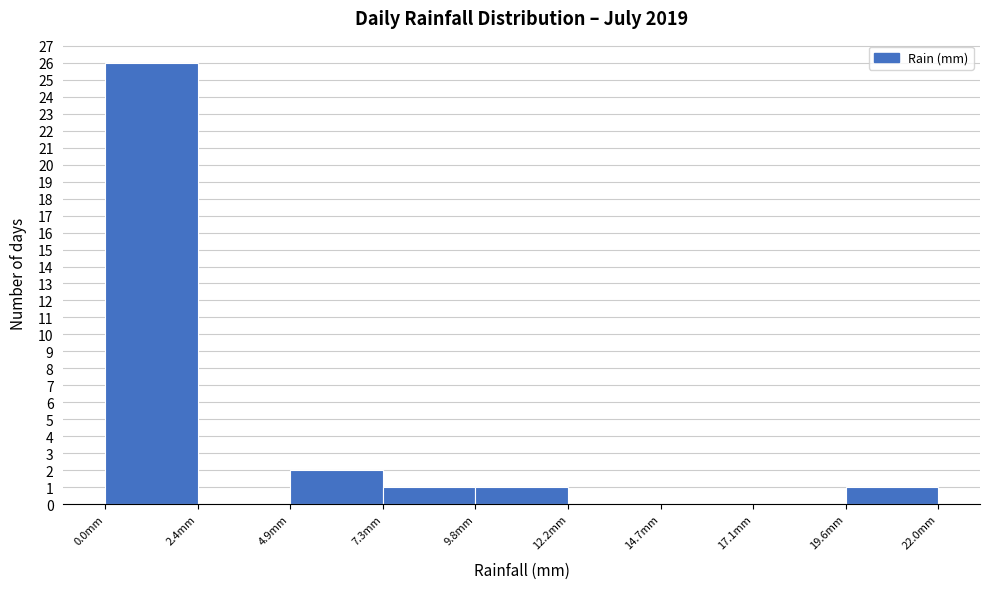

Reading left to right, list every bar in this chart as the range it spans on the x-axis followed by its height. Neither the bar edges nor the heights are printed on the chart, so give them approximately, as read against the axes.

0.0 to 2.5: 26
2.5 to 5.0: 0
5.0 to 7.5: 2
7.5 to 10.0: 1
10.0 to 12.0: 1
12.0 to 14.5: 0
14.5 to 17.0: 0
17.0 to 19.5: 0
19.5 to 22.0: 1